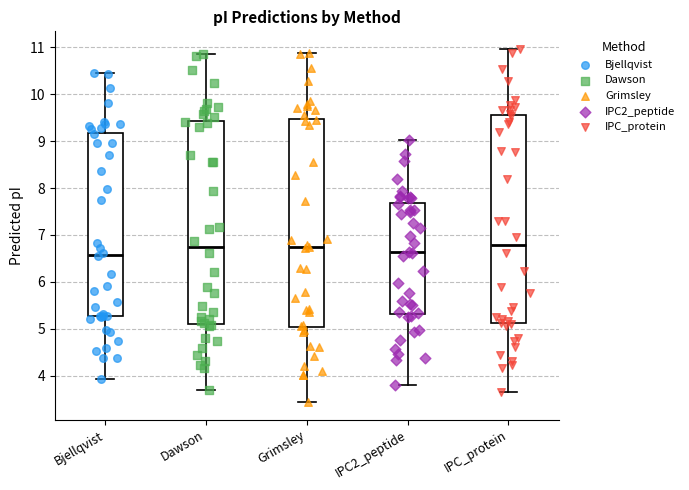

Reading left to right, transcribe this box plot: for each box, give where its median line is, the range the box spans, and where its two whiskers end, as read against the y-axis. The values are not printed on the chart, so give them approximately, as read against the axis.

Bjellqvist: median 6.6, box 5.3 to 9.2, whiskers 3.9 to 10.5
Dawson: median 6.7, box 5.1 to 9.4, whiskers 3.7 to 10.9
Grimsley: median 6.7, box 5.0 to 9.5, whiskers 3.4 to 10.9
IPC2_peptide: median 6.6, box 5.3 to 7.7, whiskers 3.8 to 9.0
IPC_protein: median 6.8, box 5.1 to 9.6, whiskers 3.7 to 11.0